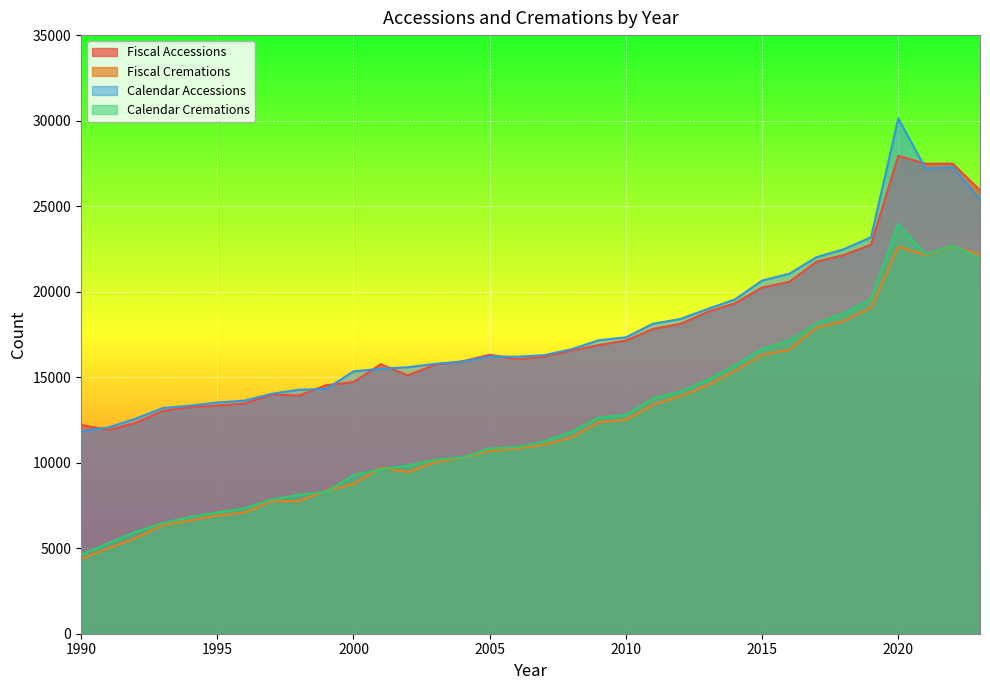

How many values in the Calendar Cremations series exceed 11238?

16